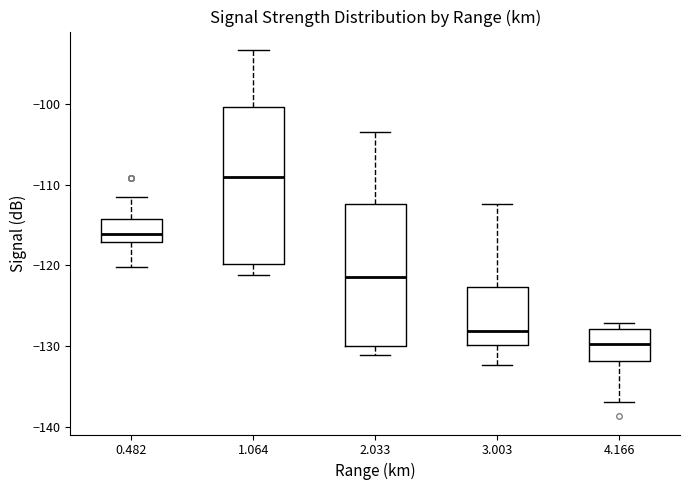

Where is the lower edge of the box at x = 4.166 on the y-axis? The values are not printed on the chart, so give them approximately, as read against the axis.

-132